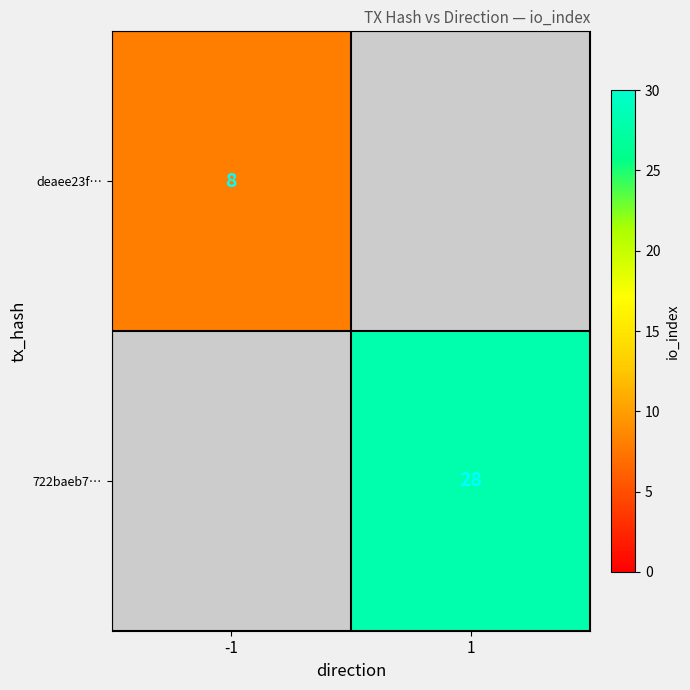

True or false: 722baeb7… has a value of 28 at 1.

True